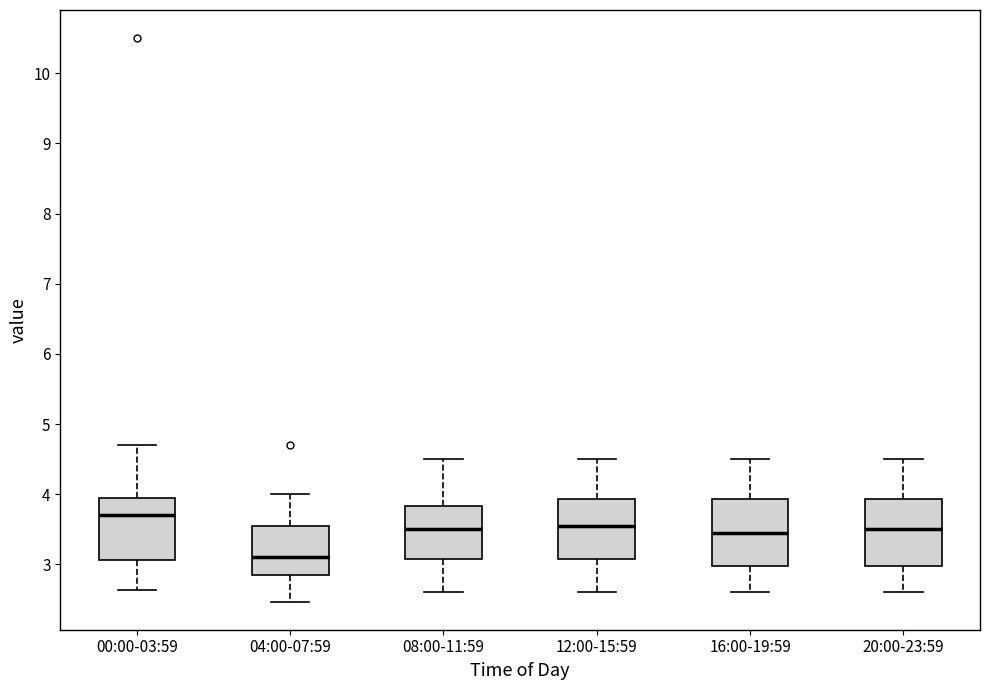

Where is the upper edge of the box for 16:00-19:59 on the y-axis? The values are not printed on the chart, so give them approximately, as read against the axis.

3.9